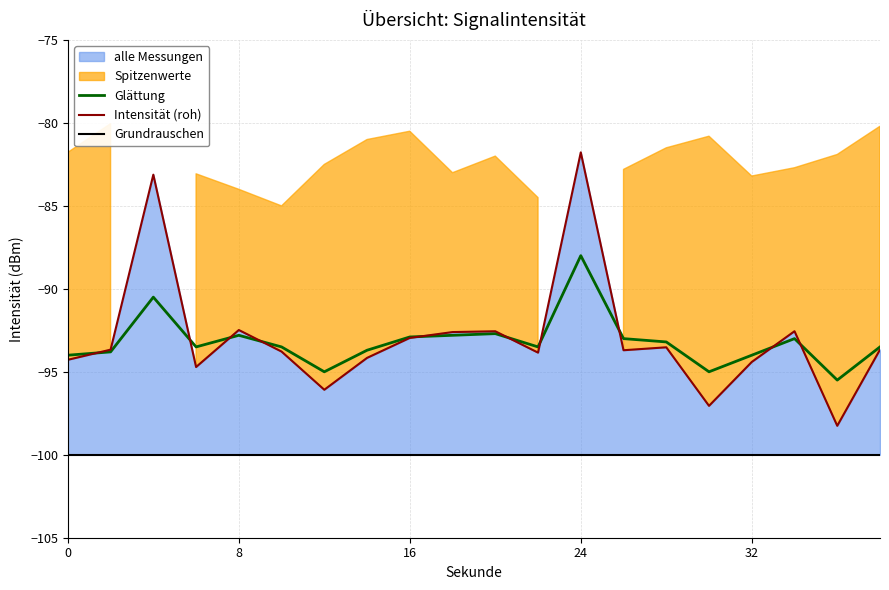

What is the value of the Intensität (roh) point at the 5th from the left?

-92.5